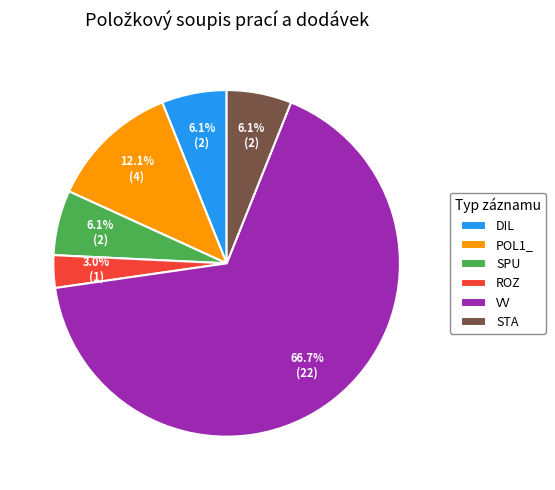

Between ROZ and STA, which is larger?

STA